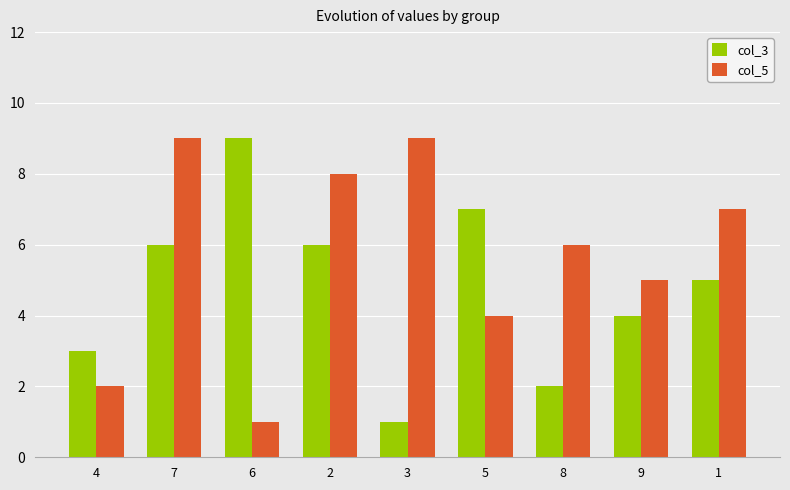

At which category is the sum across all series the highest?

7